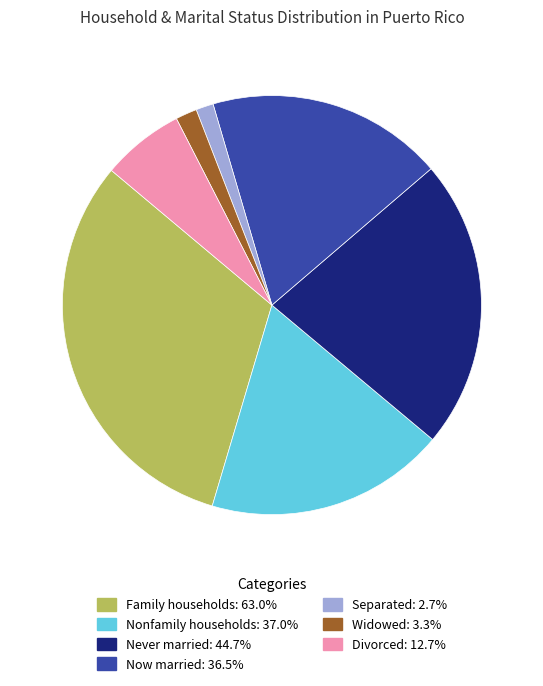

What is the ratio of the value at Now married: 36.5% to the value at Family households: 63.0%?

0.6